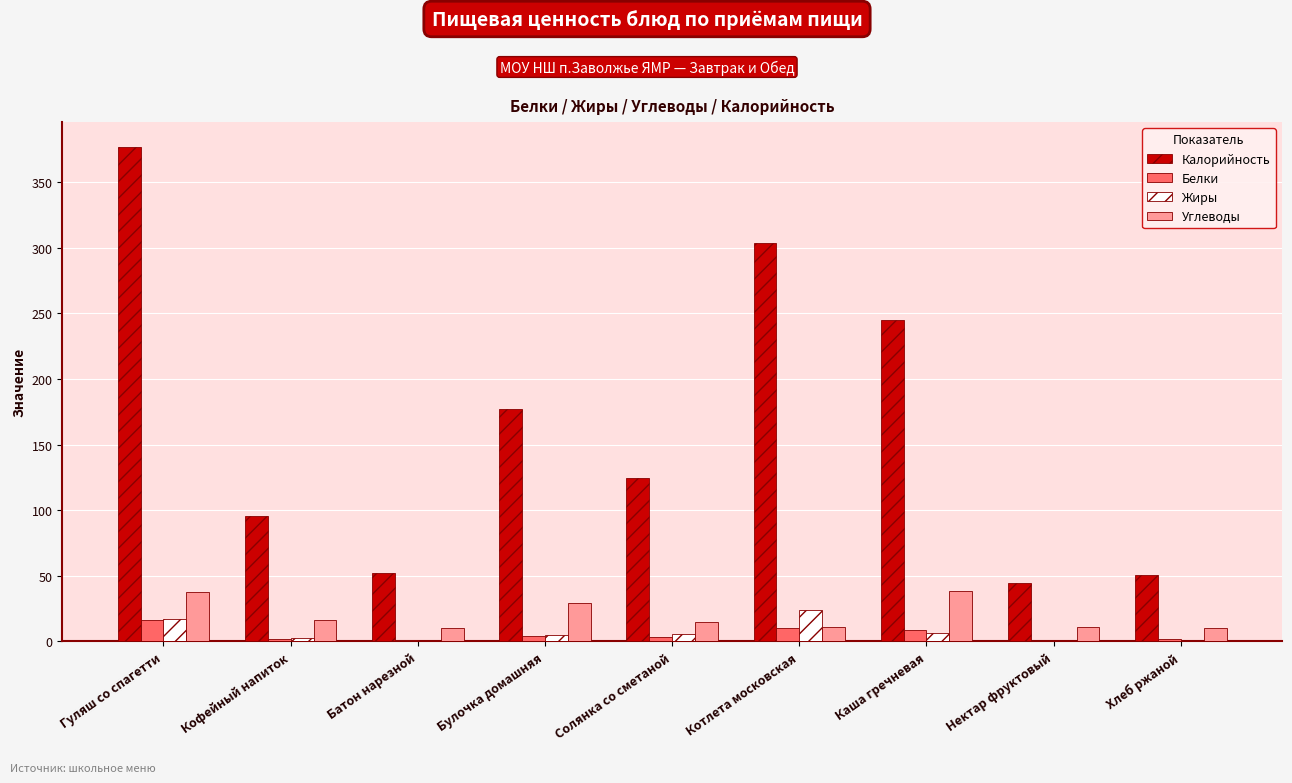

Which category has the highest value across all series?

Гуляш со спагетти